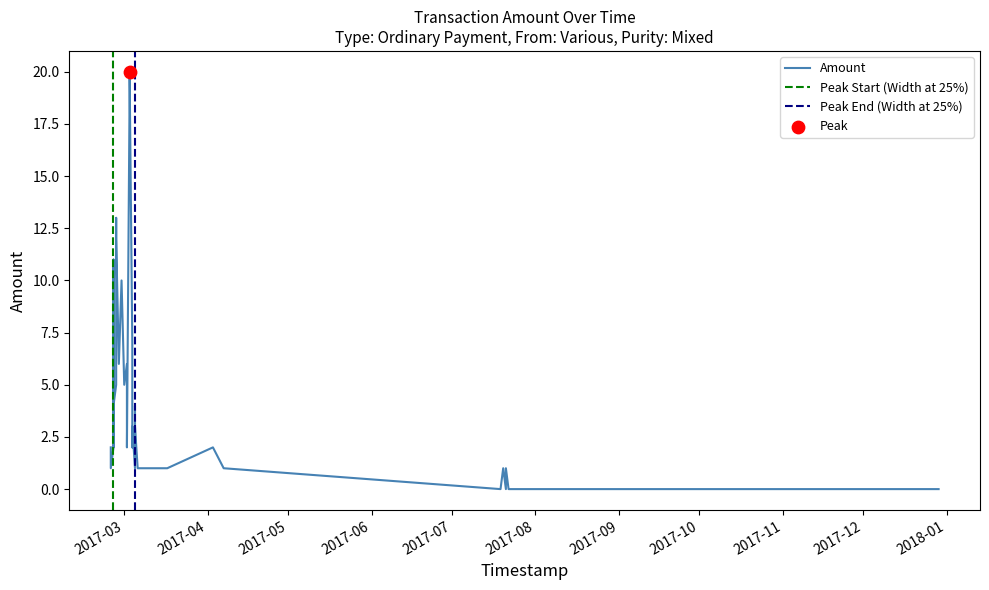

What is the total value across all series at 31?

14.0